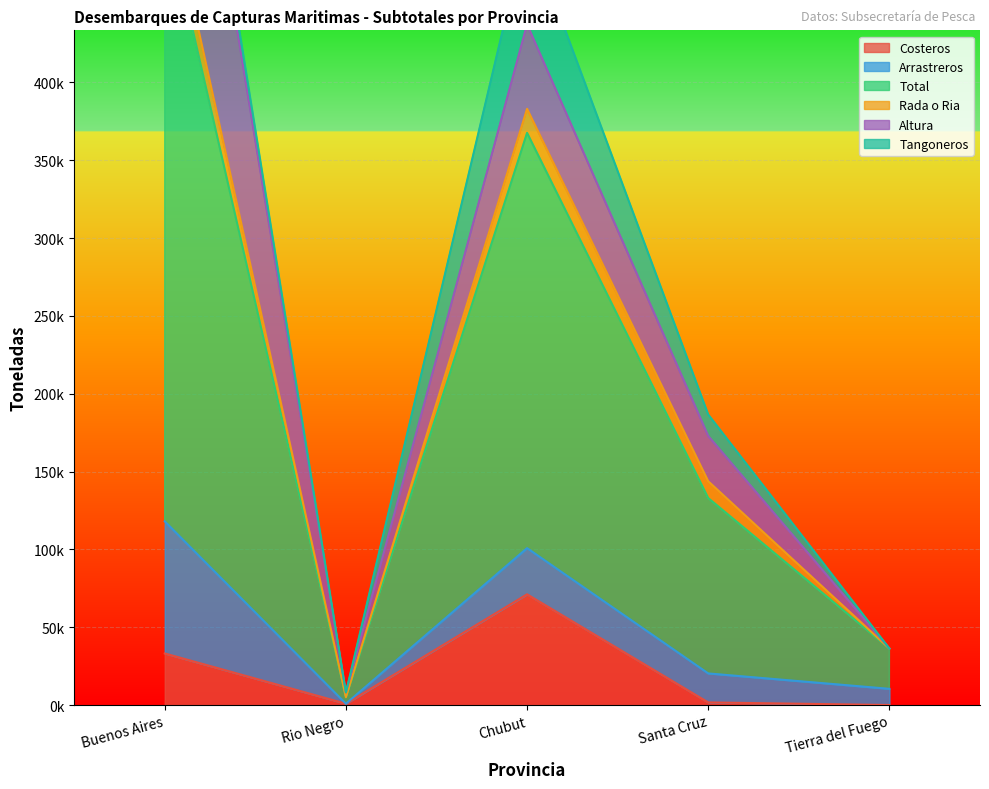

True or false: Tangoneros and Total intersect in this chart.

False